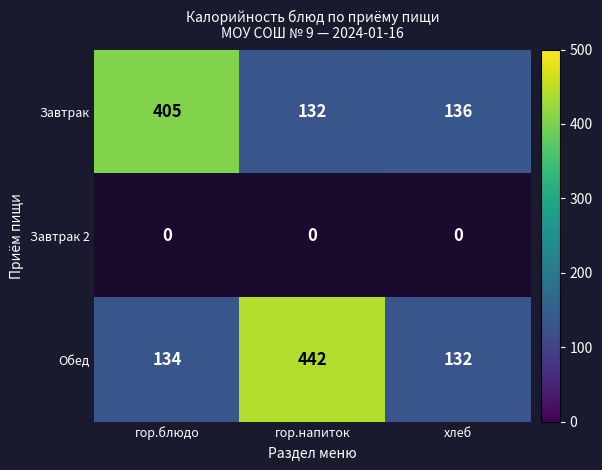

What is the greatest value displayed?

442